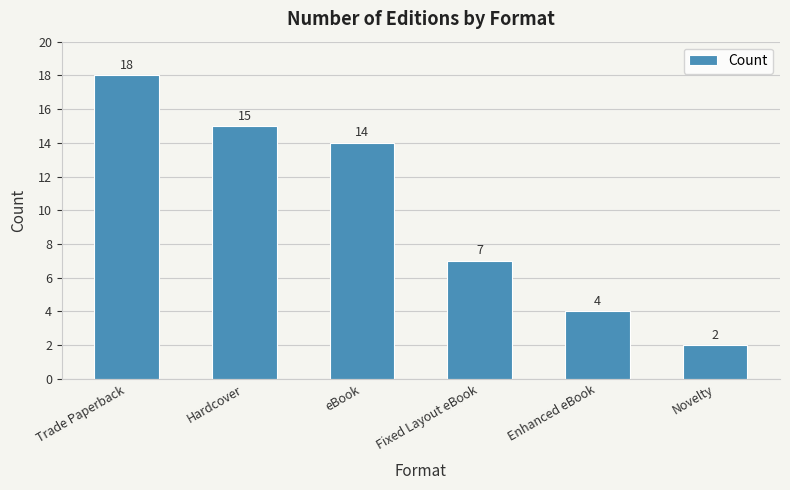

Is it true that the value at Hardcover is 22?

False